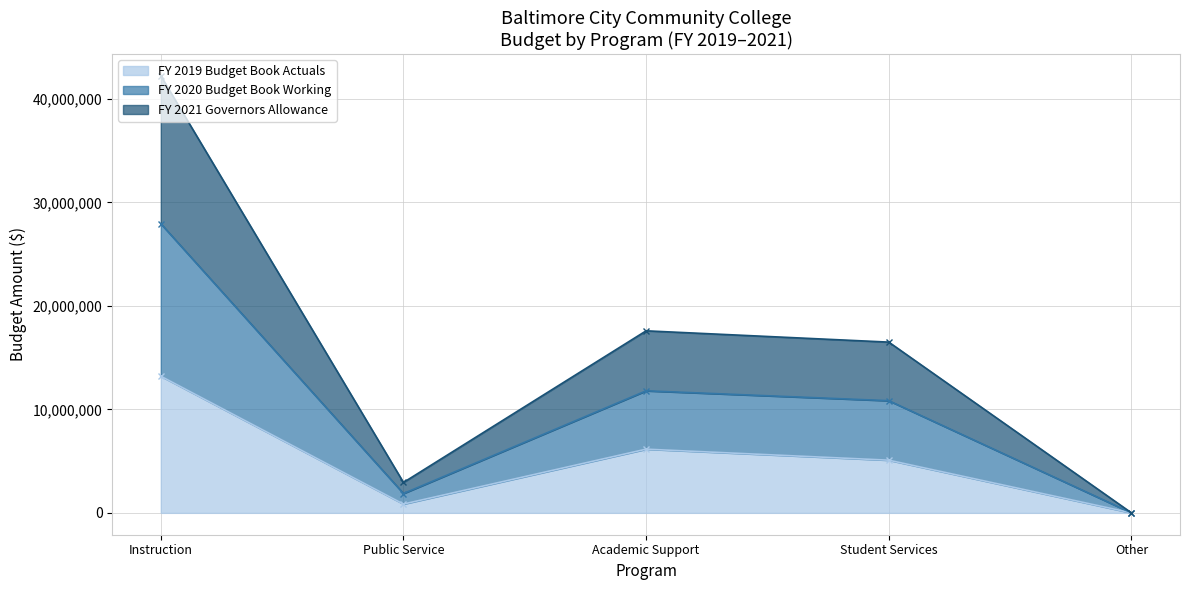

Rank the categories by FY 2020 Budget Book Working value from highest to lowest.

Instruction, Academic Support, Student Services, Public Service, Other